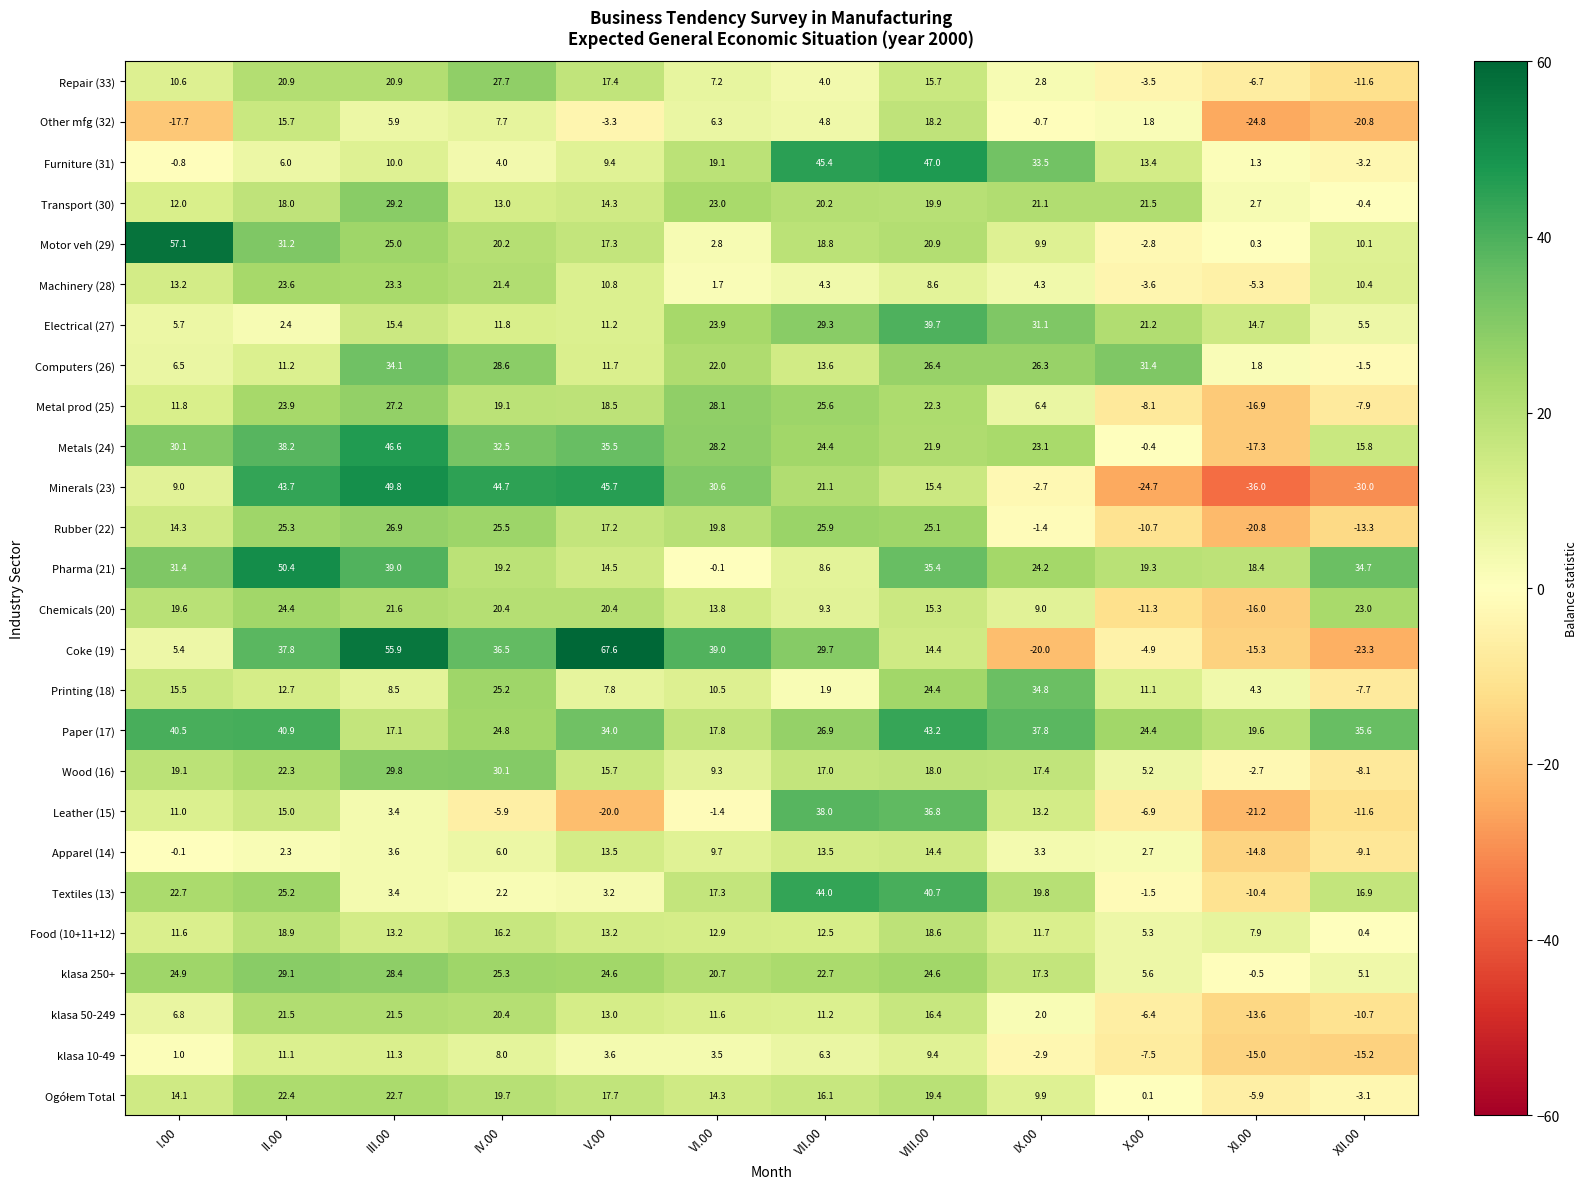

The value of Coke (19) at VIII.00 is 25.4. True or false?

False